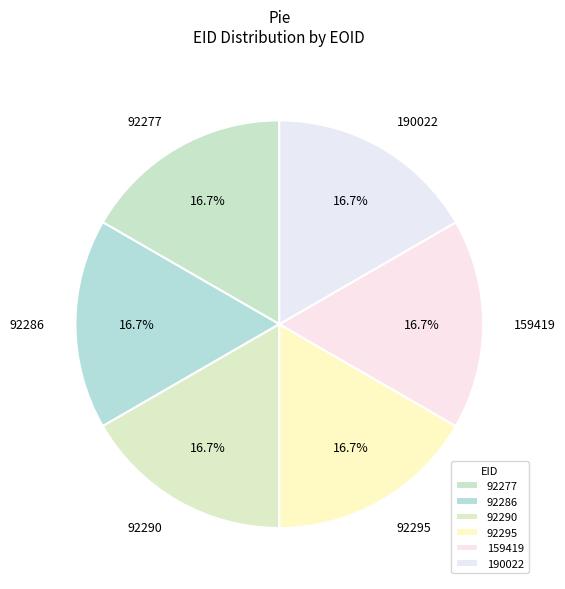

Is there a majority slice in this chart?

No